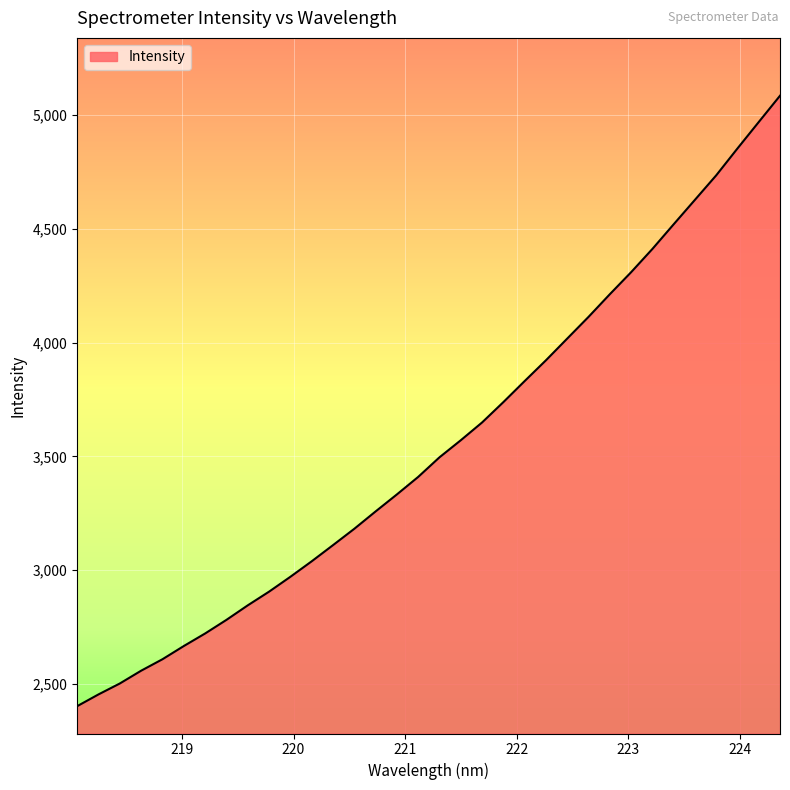

What is the difference between the maximum and minimum values?

2683.2